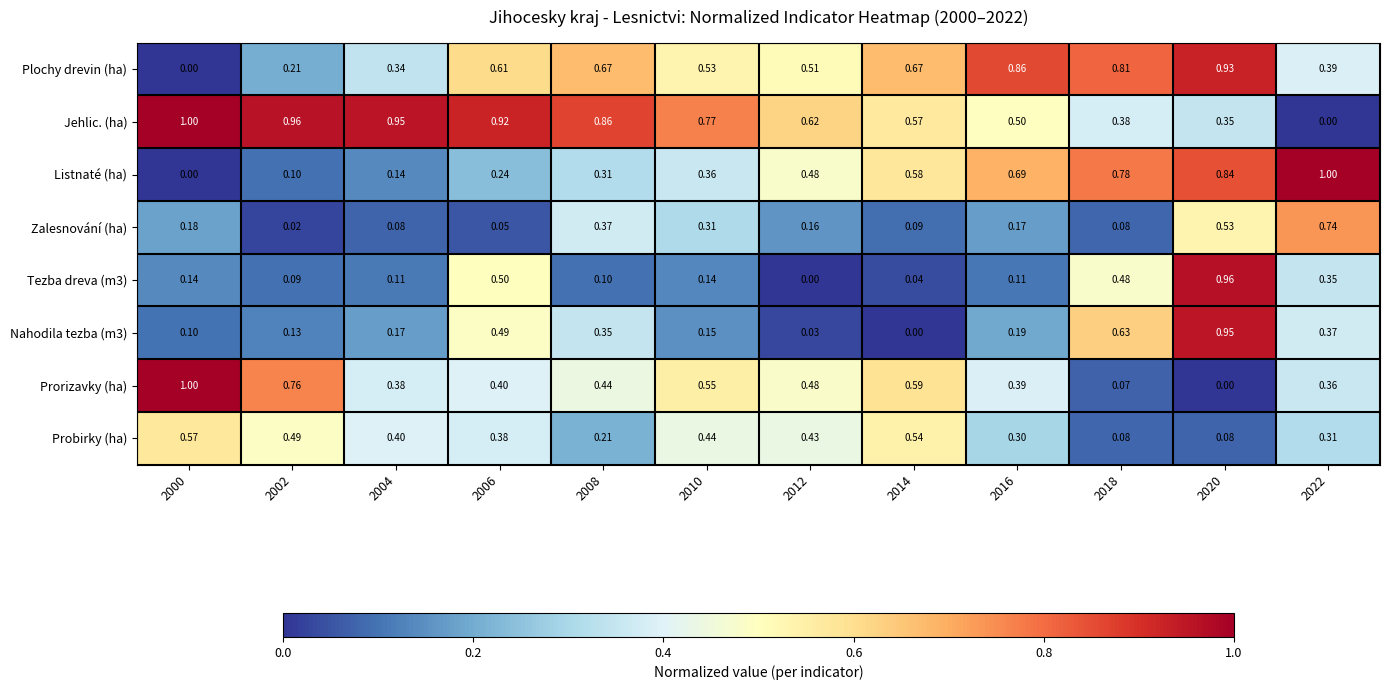

Between 2004 and 2010, which series saw the biggest shift?

Zalesnování (ha)